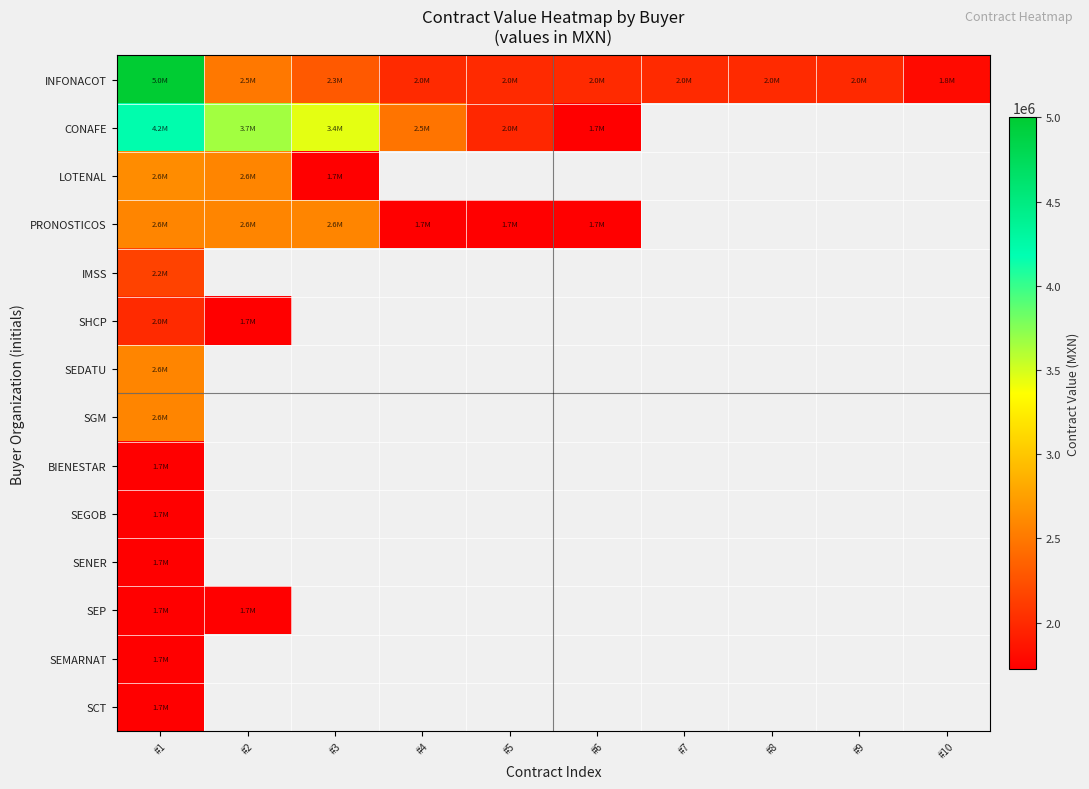

At how many categories does at least one series exceed 3595474?

2